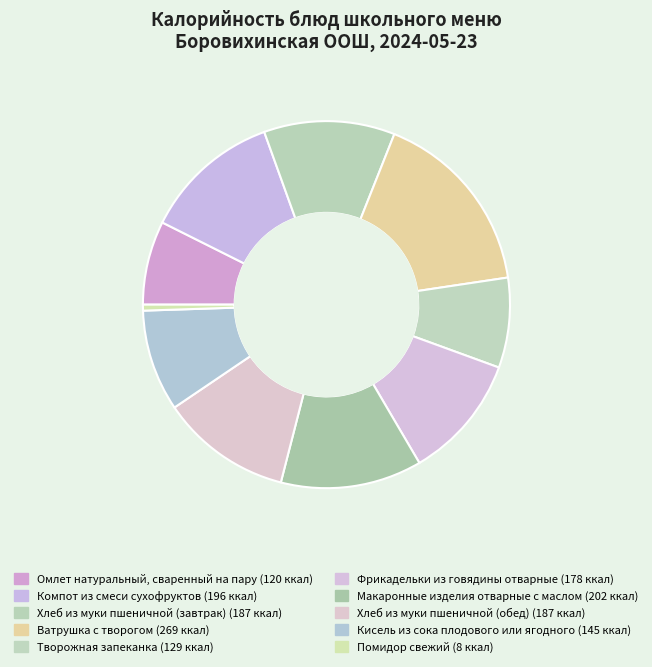

To the nearest percent, what is the difference between the Хлеб из муки пшеничной (обед) and Кисель из сока плодового или ягодного slice percentages?

3%